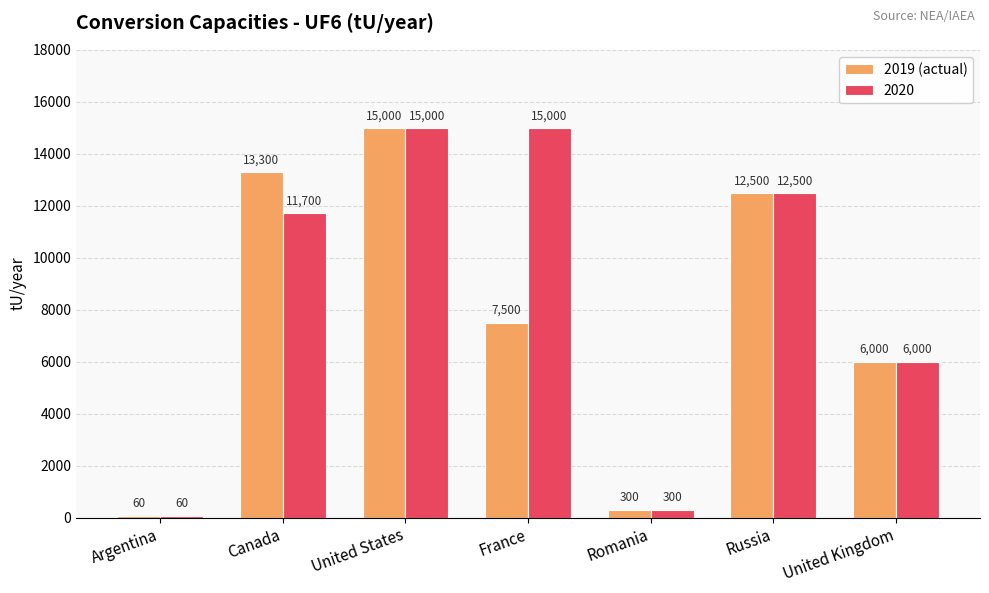

At France, list the series in order from largest to smallest.

2020, 2019 (actual)